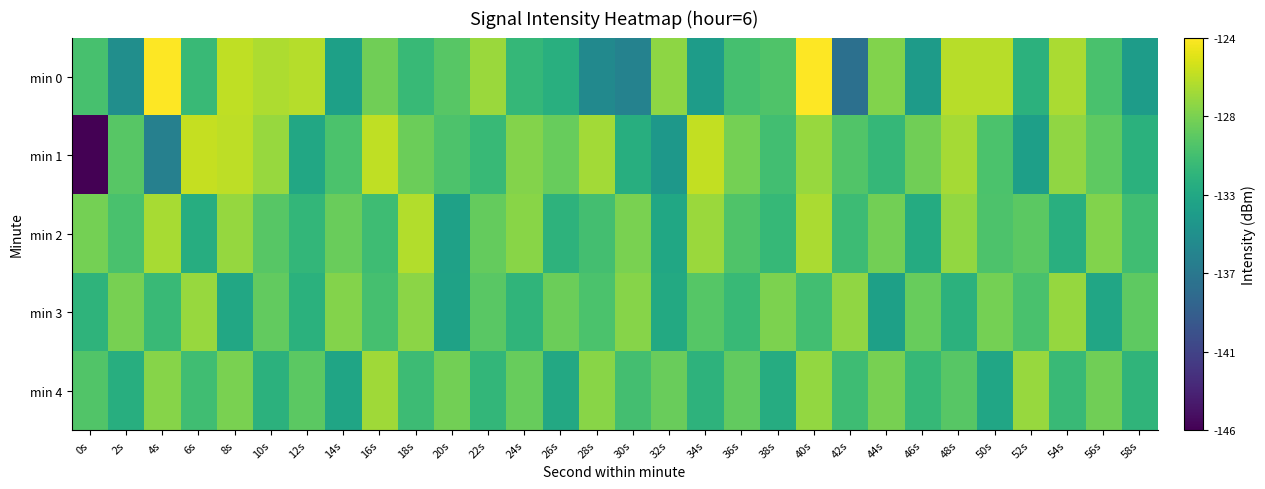

Reading left to right, list all the values displayed in this chart.

min 0: 0s=-130.3	2s=-134.9	4s=-124.1	6s=-130.9	8s=-126.1	10s=-126.6	12s=-126.4	14s=-133.3	16s=-128.7	18s=-131.0	20s=-129.6	22s=-127.2	24s=-131.2	26s=-131.9	28s=-135.3	30s=-136.0	32s=-127.6	34s=-133.6	36s=-130.4	38s=-129.9	40s=-124.0	42s=-137.6	44s=-128.0	46s=-133.7	48s=-126.3	50s=-126.3	52s=-131.7	54s=-126.7	56s=-130.2	58s=-133.6
min 1: 0s=-145.5	2s=-129.6	4s=-136.1	6s=-125.9	8s=-126.1	10s=-127.3	12s=-132.6	14s=-130.1	16s=-126.1	18s=-128.8	20s=-130.0	22s=-131.0	24s=-128.0	26s=-129.0	28s=-127.0	30s=-132.0	32s=-134.0	34s=-126.0	36s=-128.5	38s=-130.5	40s=-127.3	42s=-129.8	44s=-131.2	46s=-128.7	48s=-126.9	50s=-130.1	52s=-133.4	54s=-127.6	56s=-129.3	58s=-131.8
min 2: 0s=-128.5	2s=-130.2	4s=-126.8	6s=-132.1	8s=-127.4	10s=-129.6	12s=-131.3	14s=-128.9	16s=-130.7	18s=-126.5	20s=-133.2	22s=-129.1	24s=-127.8	26s=-131.6	28s=-130.4	30s=-128.3	32s=-132.7	34s=-127.2	36s=-129.9	38s=-131.1	40s=-126.7	42s=-130.8	44s=-128.6	46s=-132.3	48s=-127.5	50s=-130.0	52s=-129.4	54s=-131.9	56s=-128.1	58s=-130.6
min 3: 0s=-131.5	2s=-128.4	4s=-130.9	6s=-127.3	8s=-132.6	10s=-129.2	12s=-131.8	14s=-128.0	16s=-130.3	18s=-127.7	20s=-133.1	22s=-129.5	24s=-131.4	26s=-128.8	28s=-130.1	30s=-127.9	32s=-132.4	34s=-129.7	36s=-131.0	38s=-128.2	40s=-130.5	42s=-127.6	44s=-133.3	46s=-129.0	48s=-131.7	50s=-128.5	52s=-130.2	54s=-127.4	56s=-132.8	58s=-129.3
min 4: 0s=-129.8	2s=-132.0	4s=-127.9	6s=-130.6	8s=-128.3	10s=-131.7	12s=-129.4	14s=-132.9	16s=-127.1	18s=-130.8	20s=-128.6	22s=-131.3	24s=-129.0	26s=-132.5	28s=-127.8	30s=-130.4	32s=-128.9	34s=-131.6	36s=-129.2	38s=-132.2	40s=-127.5	42s=-130.7	44s=-128.4	46s=-131.1	48s=-129.6	50s=-132.8	52s=-127.3	54s=-130.9	56s=-128.7	58s=-131.4